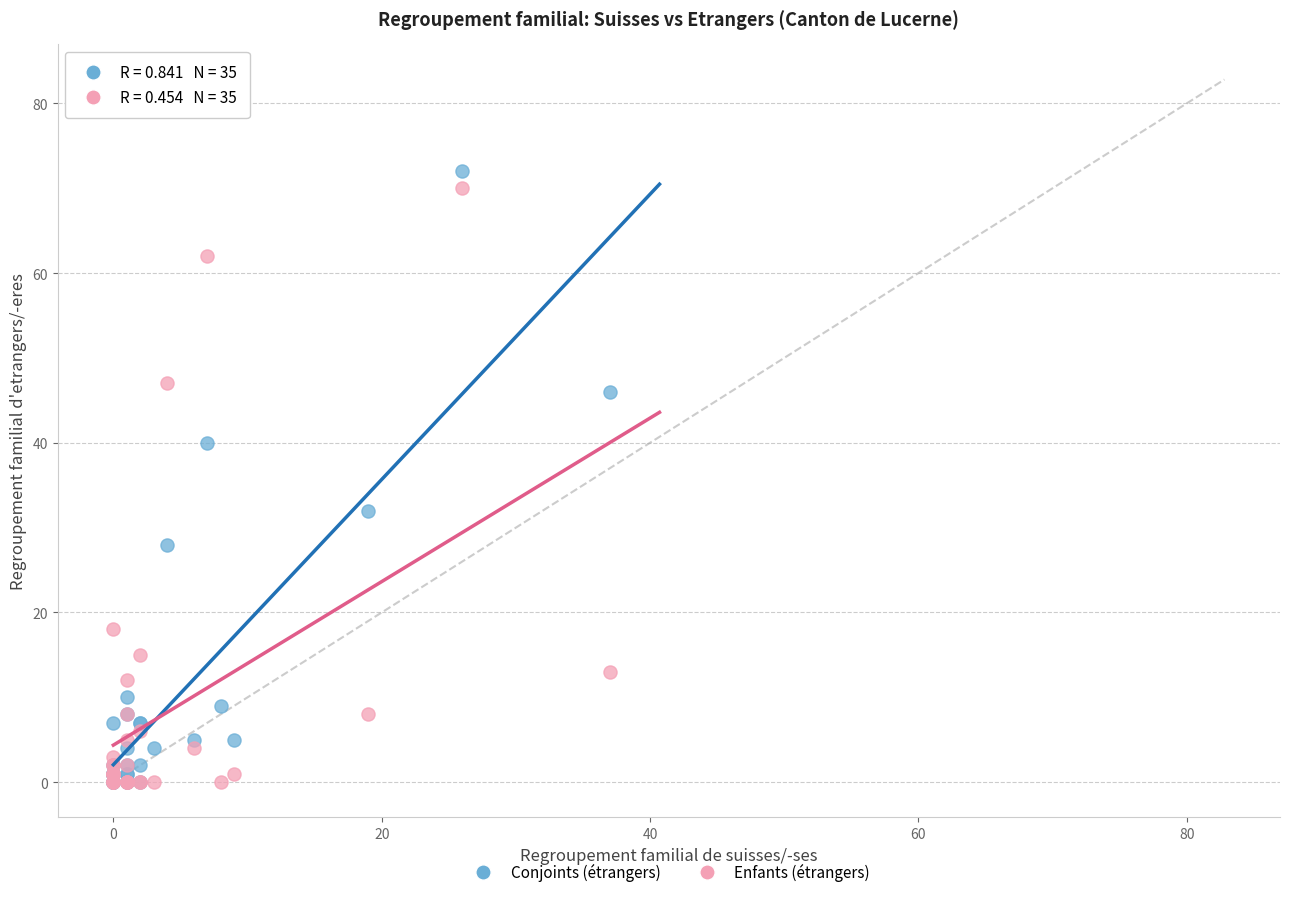

In the Enfants (étrangers) series, what Y value is closest to 35?

47